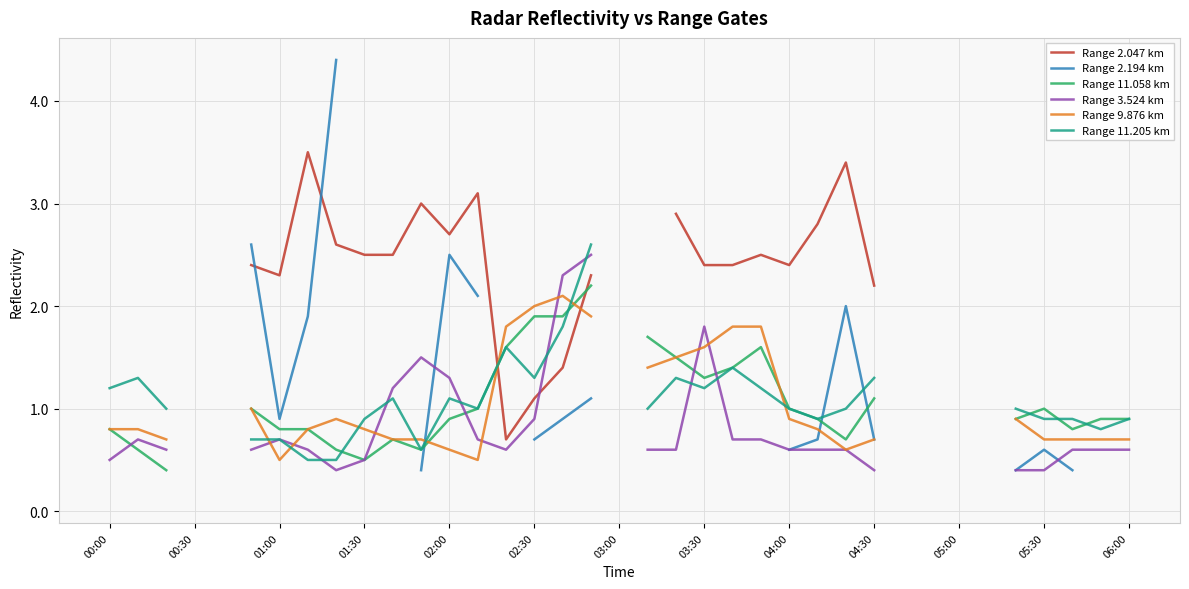

Is it true that Range 11.058 km equals 1.9 at 02:30?

True